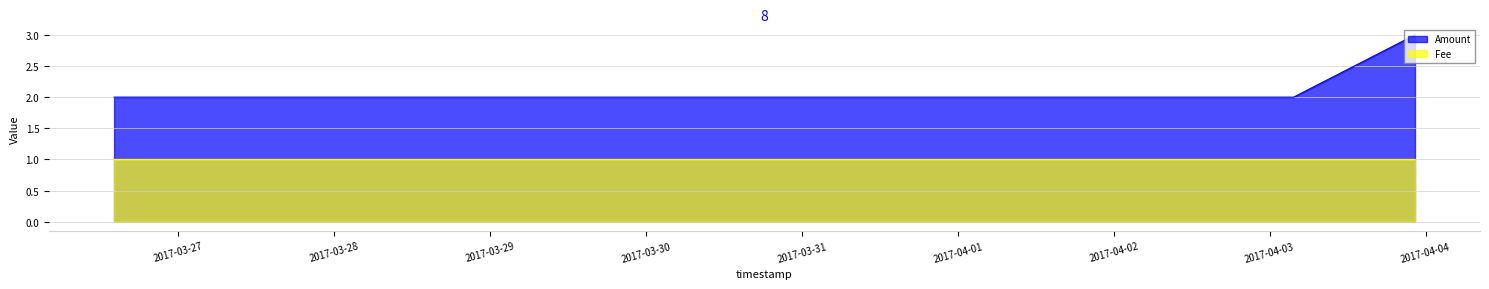

What is the minimum value shown in the chart?

1.0